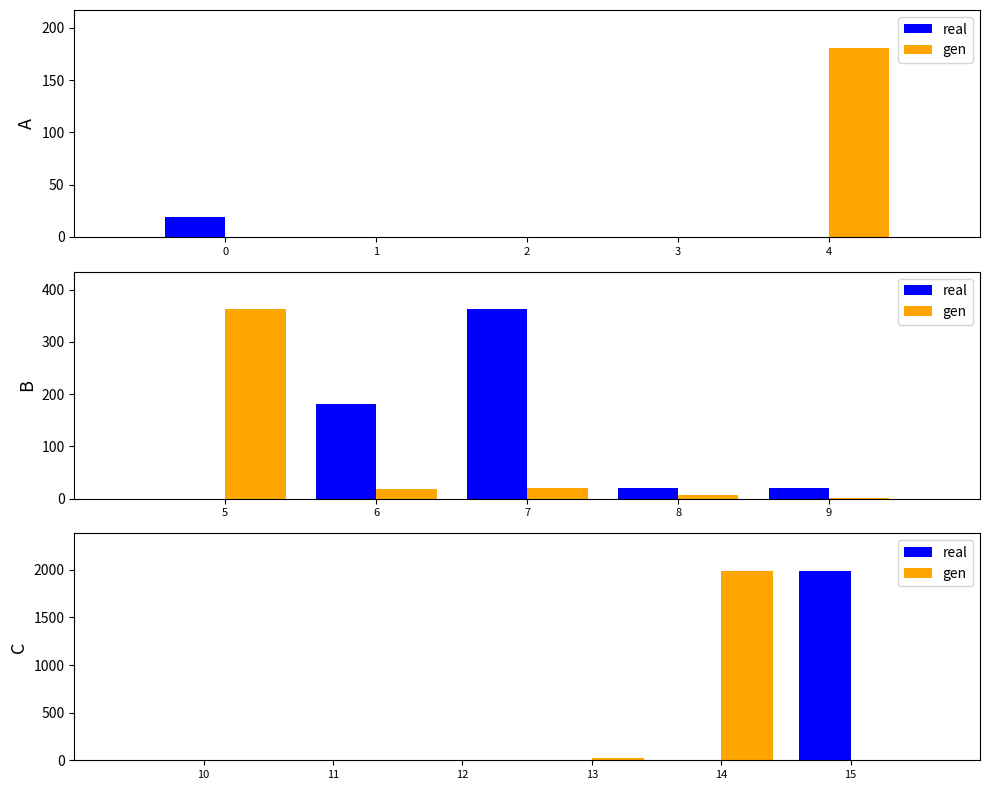

What is the value of the real bar at the 5th from the left?

2